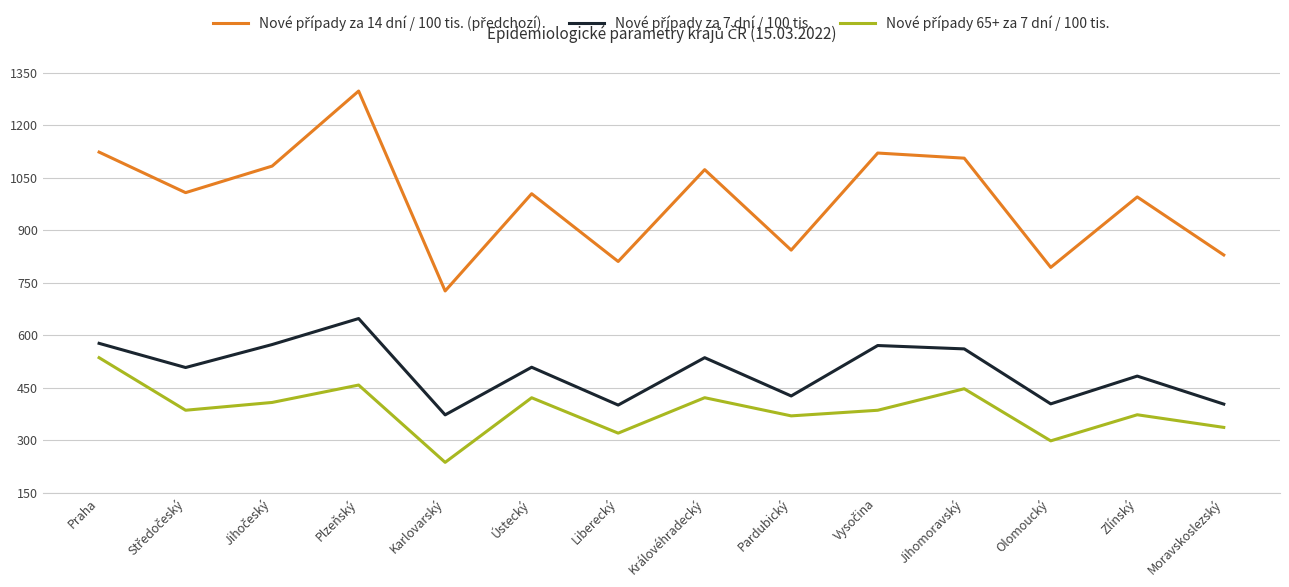

What is the total value across all series at Liberecký?

1532.2